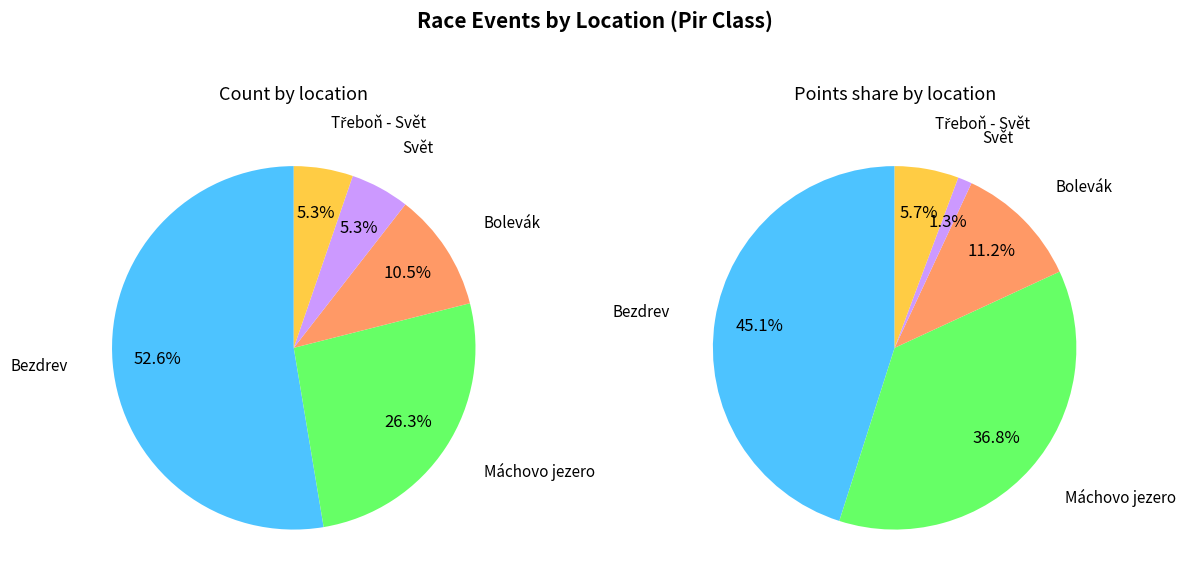

Count the number of slices in the pie.

5